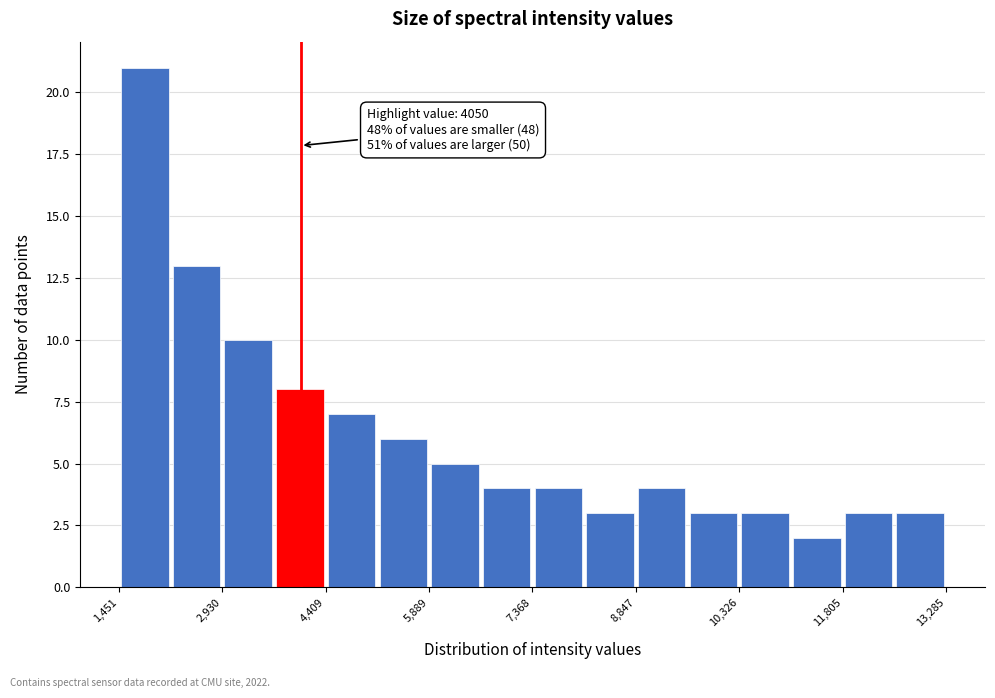

Around what value on the x-axis is the tallest bar? Give the approximate position of its centre, as read against the axis.

1800